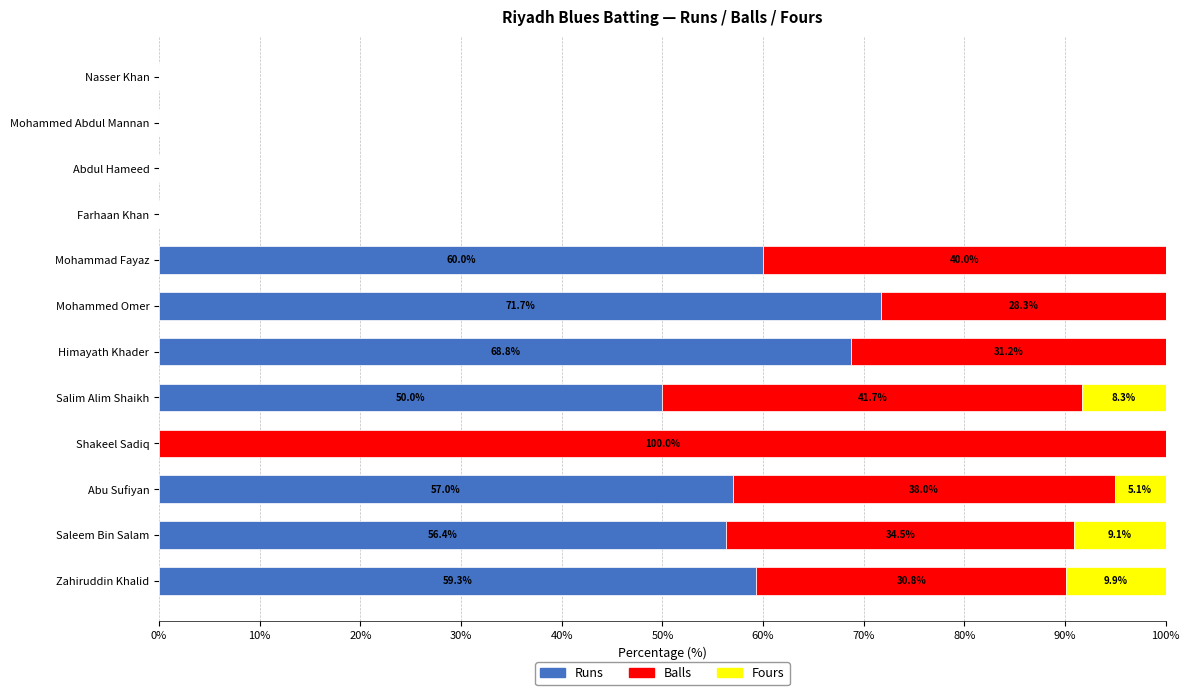

What is the total value across all series at Mohammed Omer?

100.0